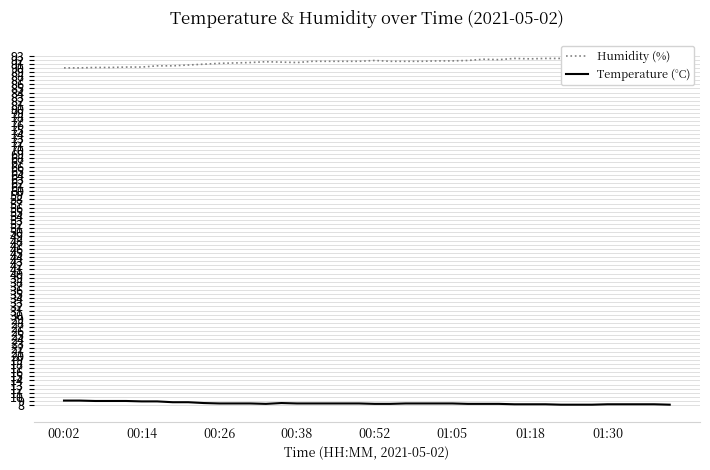

True or false: Temperature (°C) has more than 1 interior local peaks.

False